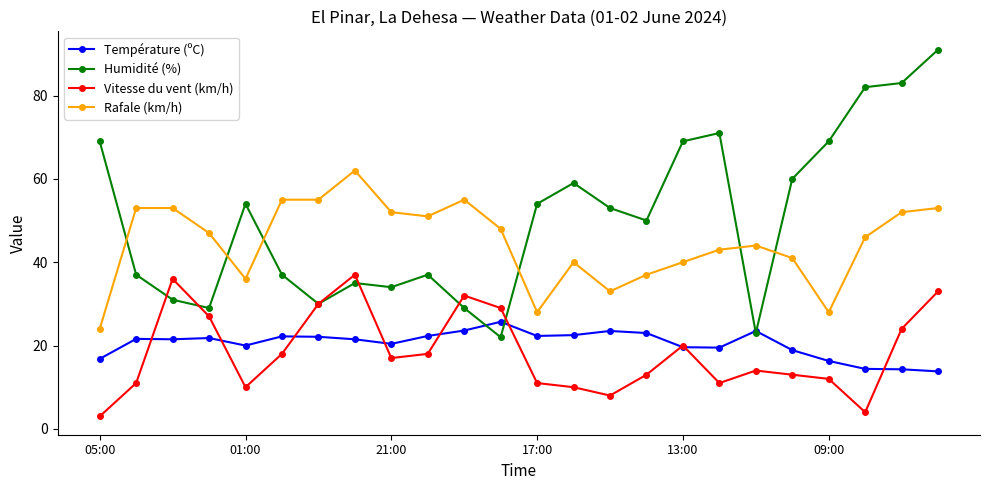

What is the lowest value of the Humidité (%) series?

22.0